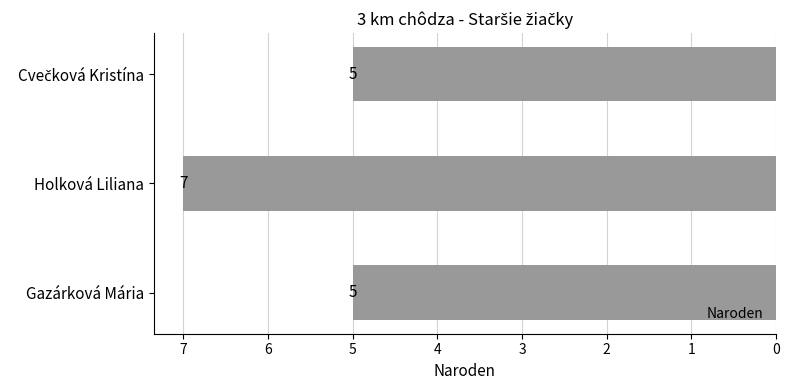

The value at Gazárková Mária is 5. True or false?

True